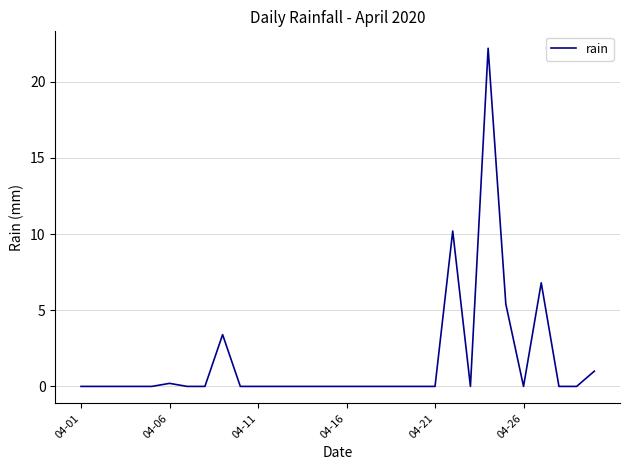

What is the difference between the maximum and minimum values?

22.2